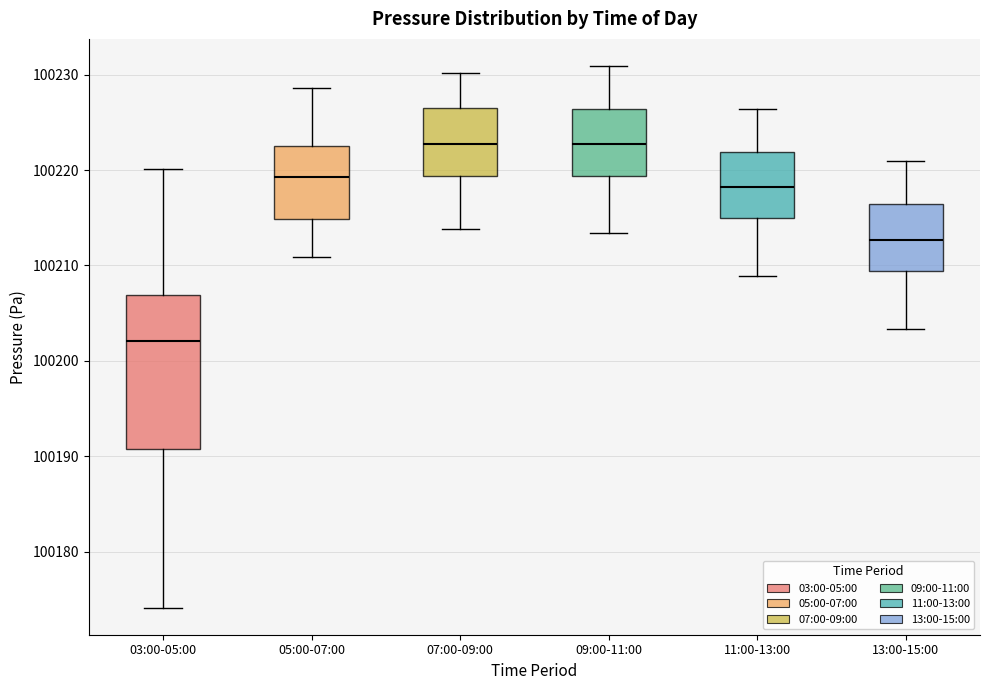

Which box is the tallest, from its lower edge to its upper edge?

03:00-05:00